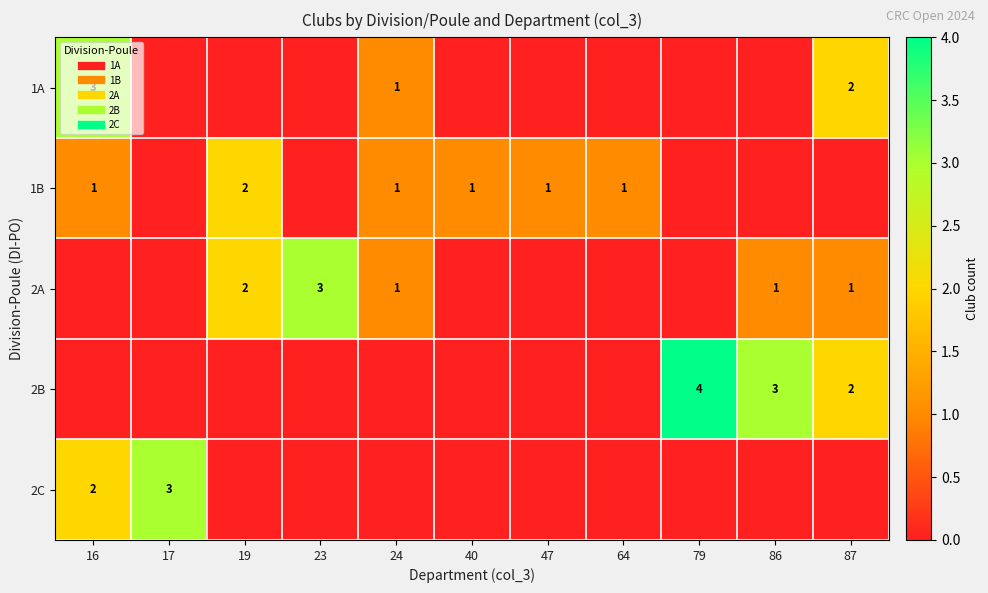

Which label corresponds to the smallest value in the chart?

17